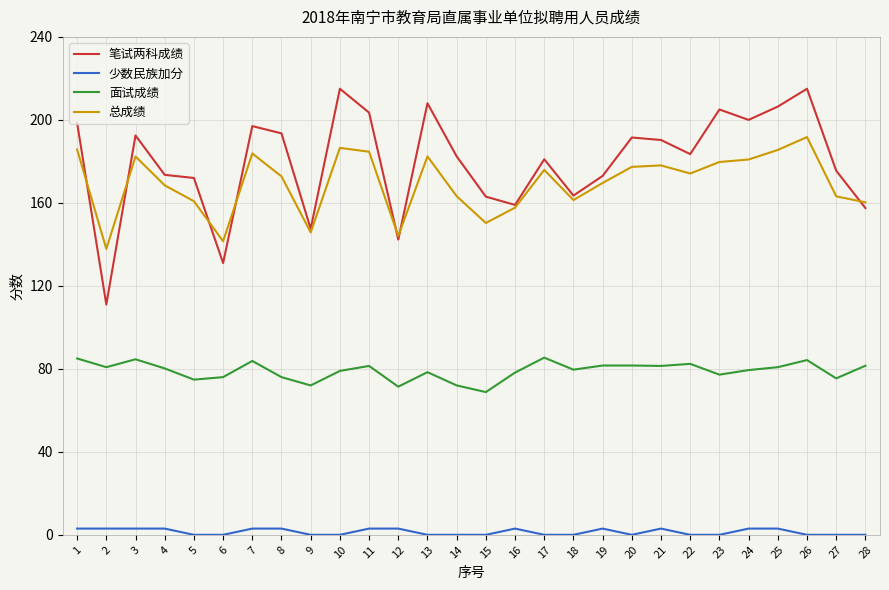

True or false: 笔试两科成绩 and 少数民族加分 intersect in this chart.

False